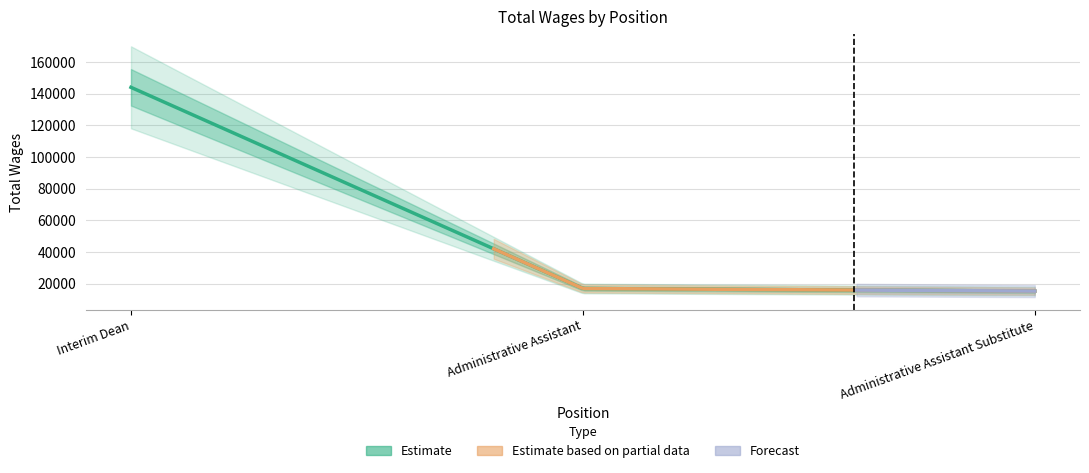

What is the label of the 3rd point from the left?

Administrative Assistant Substitute